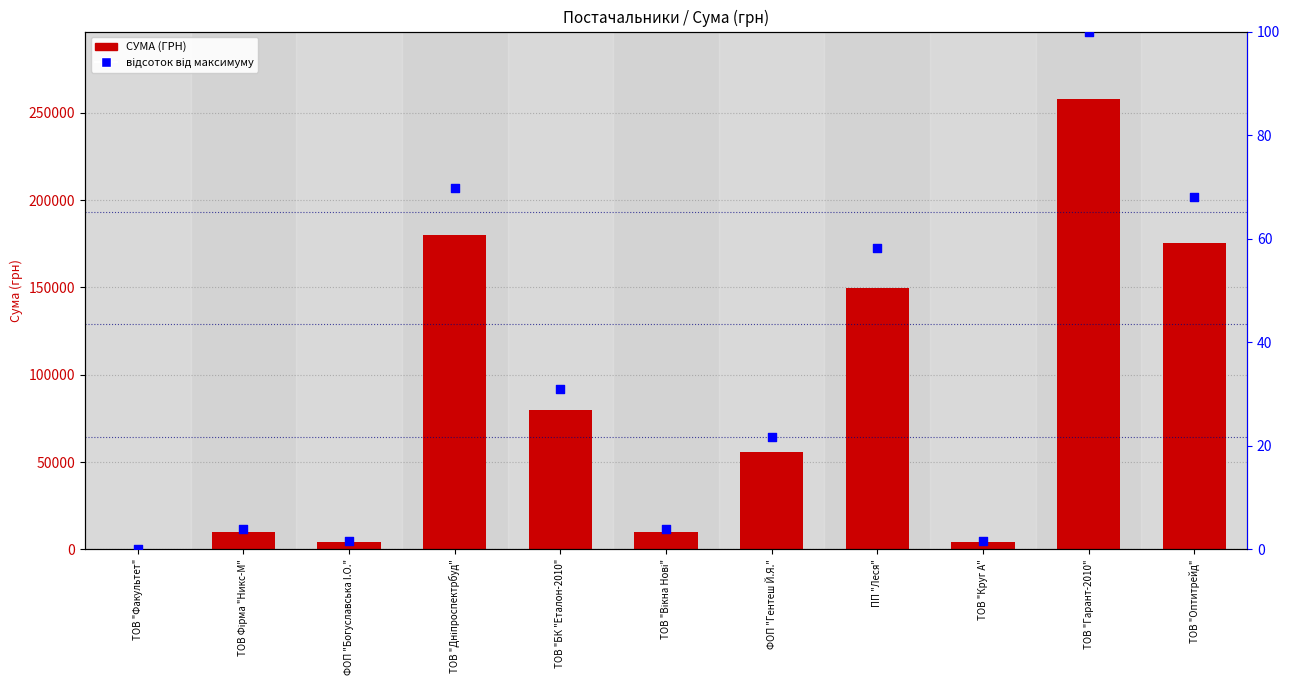

Which series contains the lowest Y value?

відсоток від макс